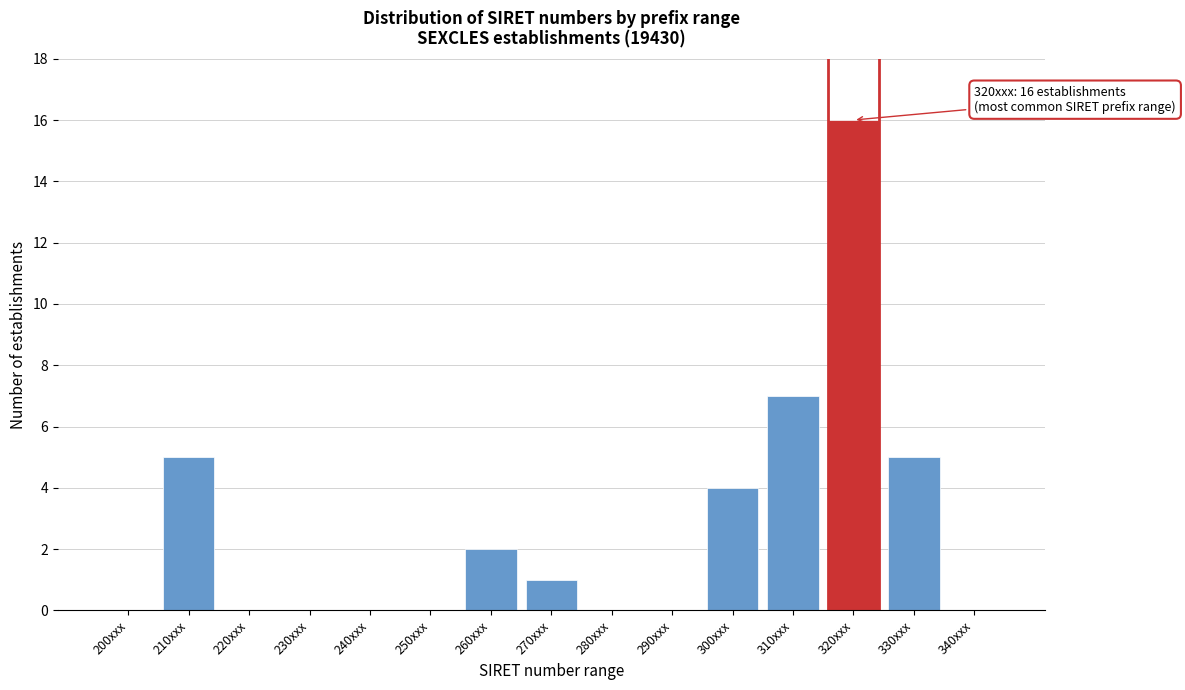

Reading left to right, extract all data points from this chart.

200xxx=0	210xxx=5	220xxx=0	230xxx=0	240xxx=0	250xxx=0	260xxx=2	270xxx=1	280xxx=0	290xxx=0	300xxx=4	310xxx=7	320xxx=16	330xxx=5	340xxx=0